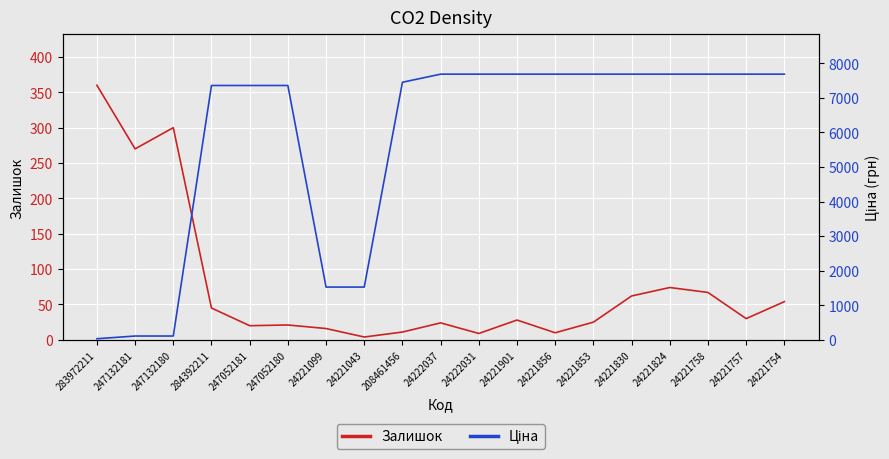

In Залишок, how many points are lower than both neighbors (excluding endpoints)?

6